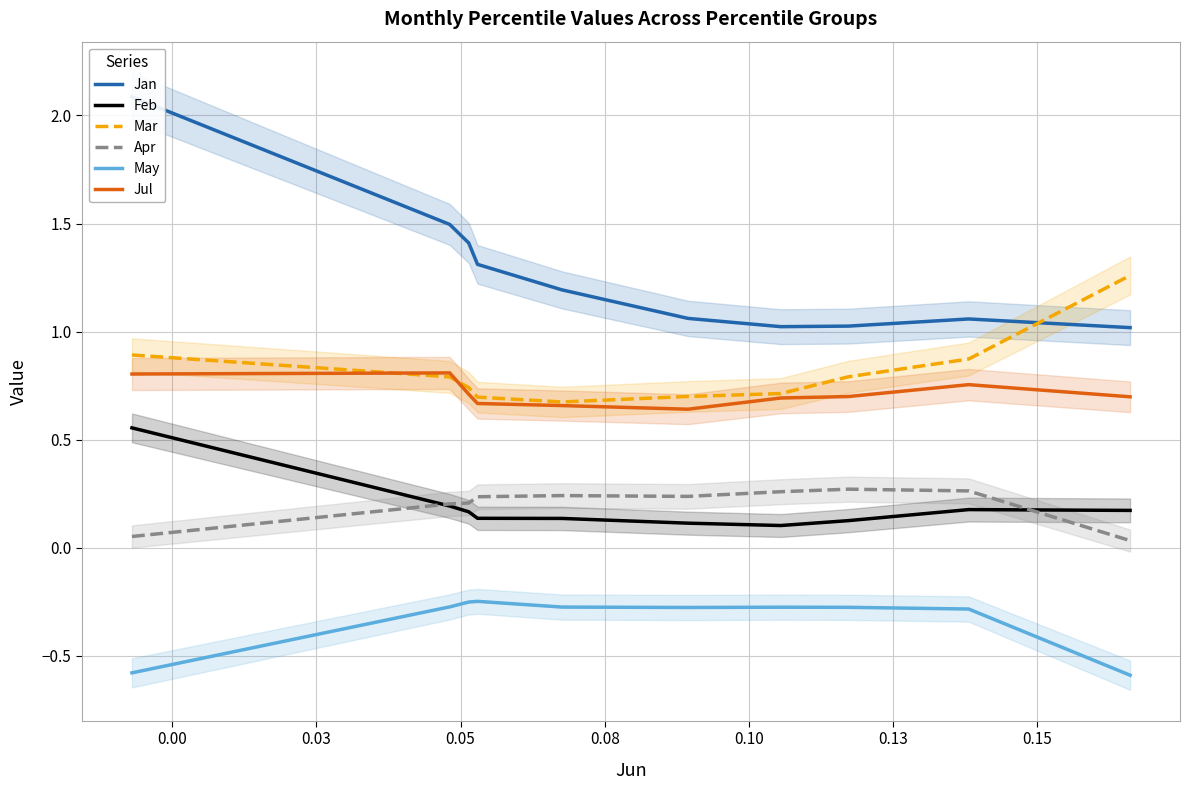

What are all the series names shown in the legend?

Jan, Feb, Mar, Apr, May, Jul